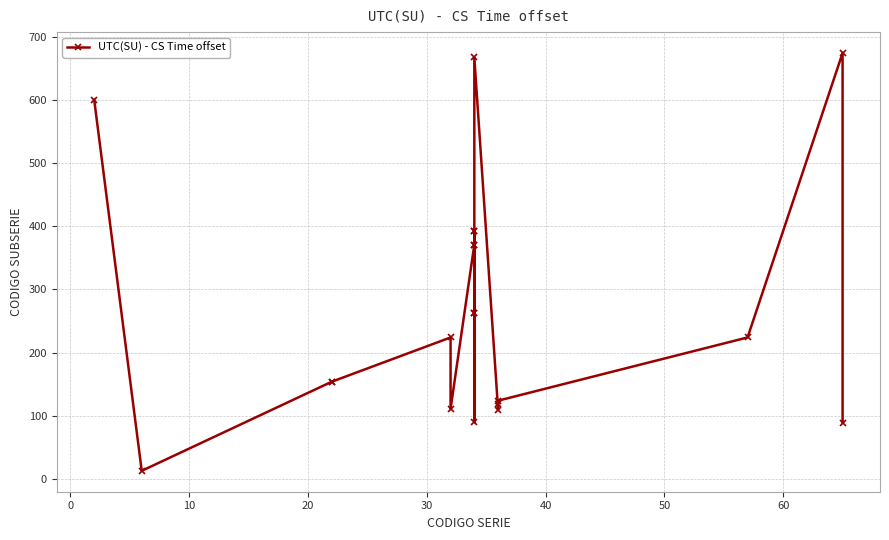

Reading left to right, list all the values displayed in this chart.

600	13	154	154	224	111	371	392	263	90	371	263	392	667	110	119	124	224	674	89